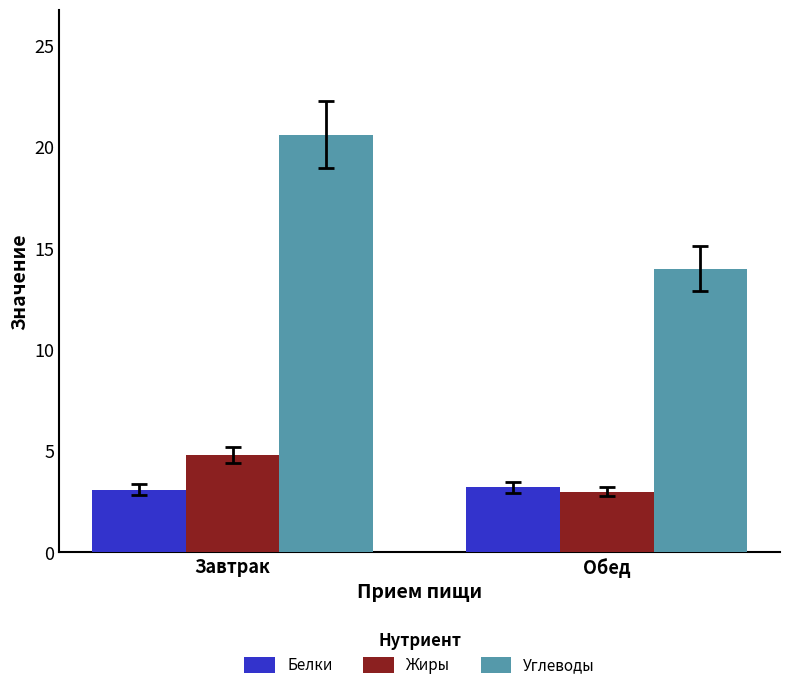

List the series in order of their peak value, highest first.

Углеводы, Жиры, Белки